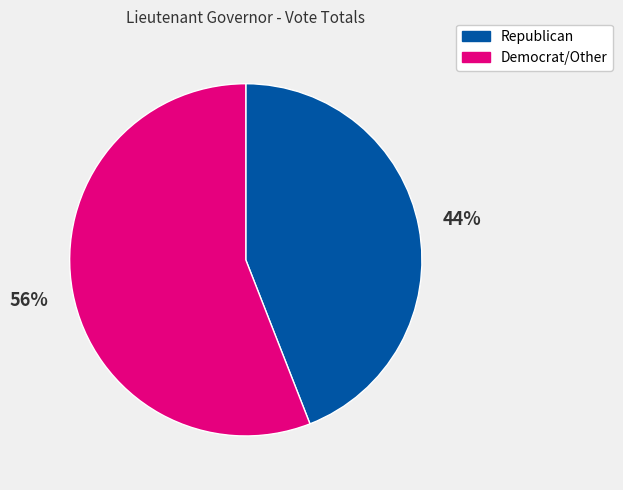

To the nearest percent, what is the difference between the largest and smallest slice percentages?

12%